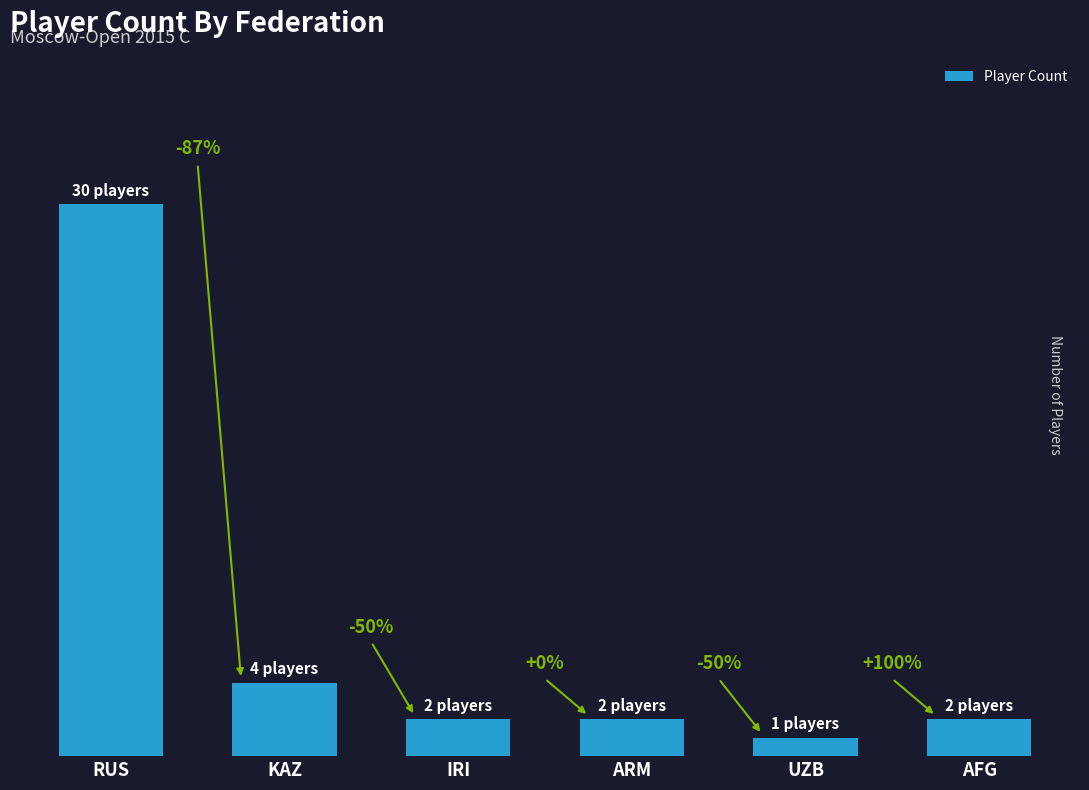

Rank the categories by value from lowest to highest.

UZB, IRI, ARM, AFG, KAZ, RUS